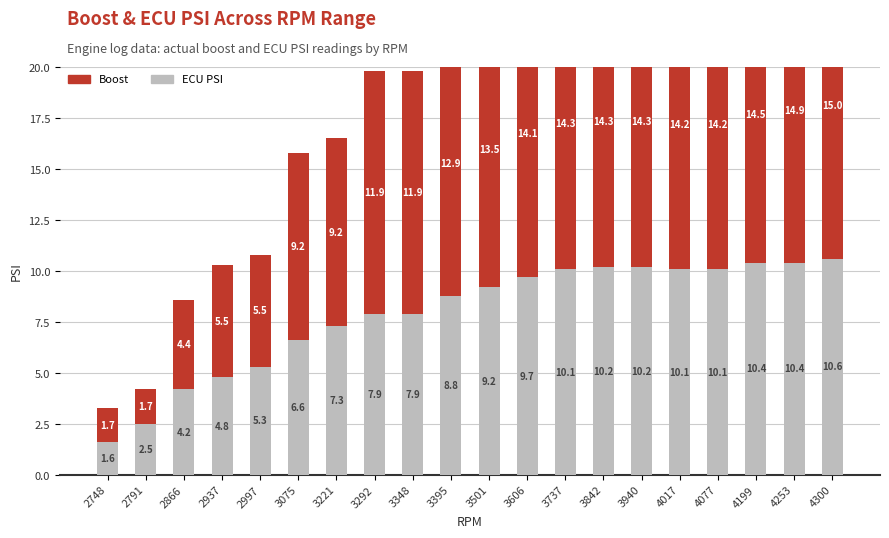

What is the difference between the ECU PSI values at 3737 and 2791?

7.6